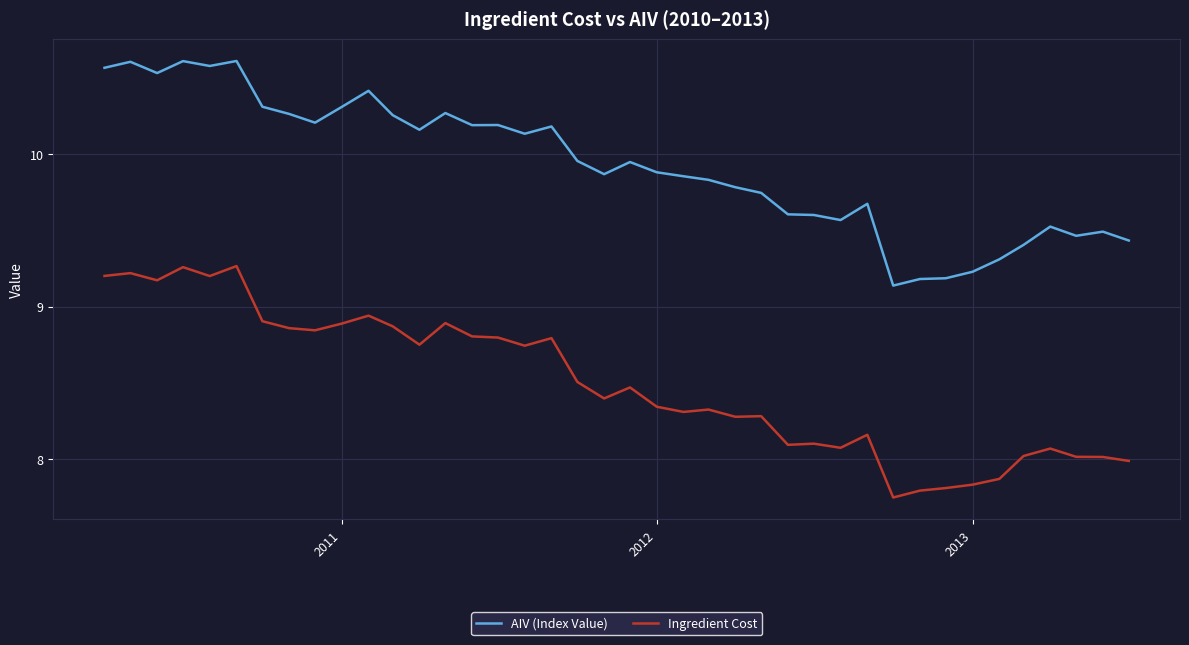

Which series has the widest spread of values?

Ingredient Cost